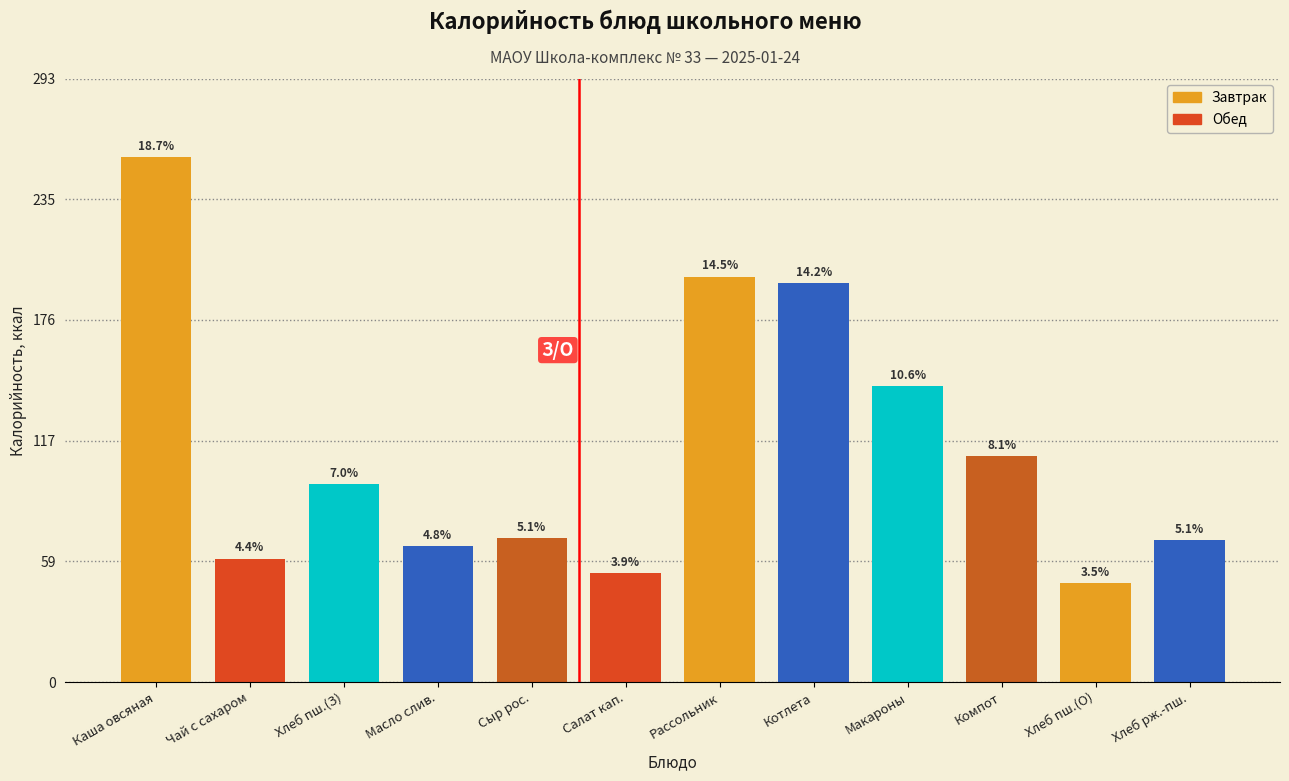

Does the chart contain any negative values?

No